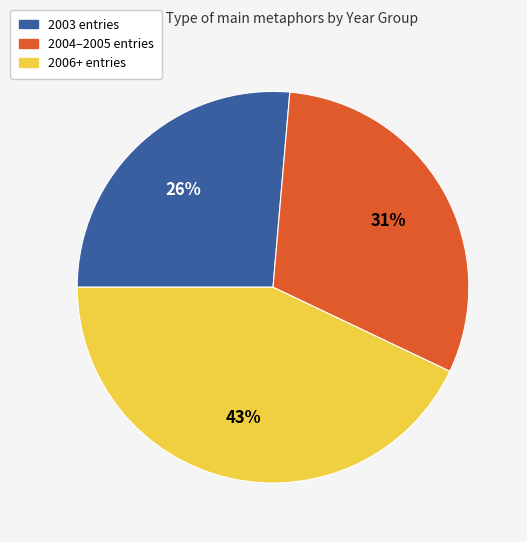

To the nearest percent, what is the difference between the largest and smallest slice percentages?

17%